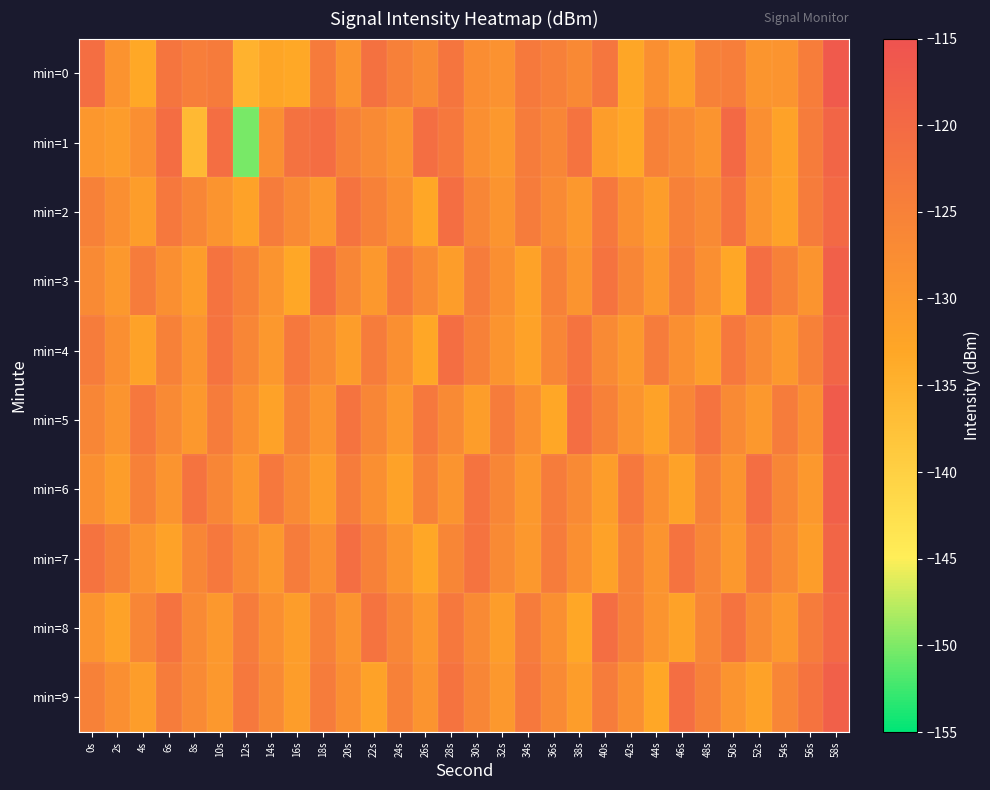

Which category has the highest value across all series?

58s